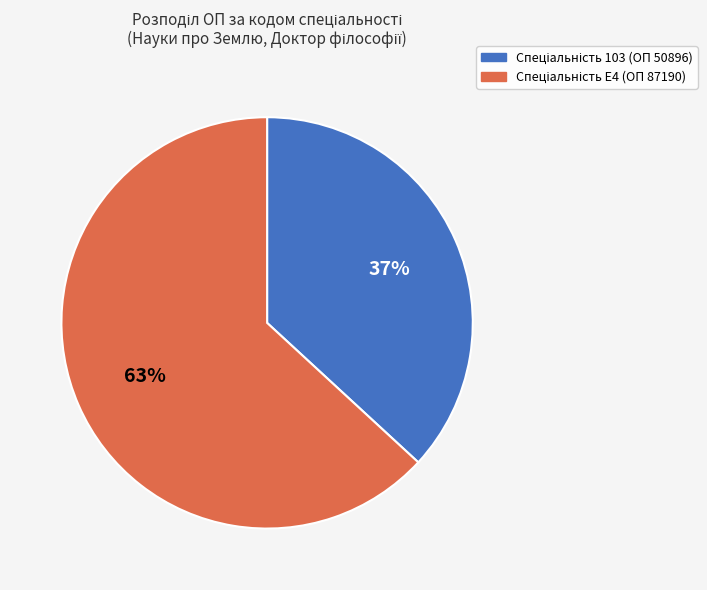

Is there a majority slice in this chart?

Yes